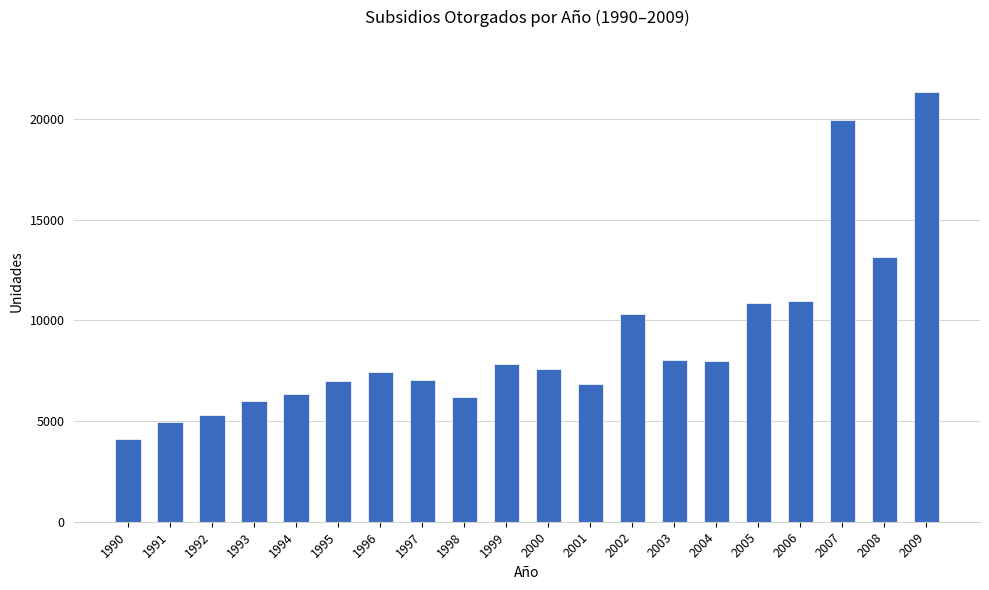

Where is the data nearest to the value 12737?

2008